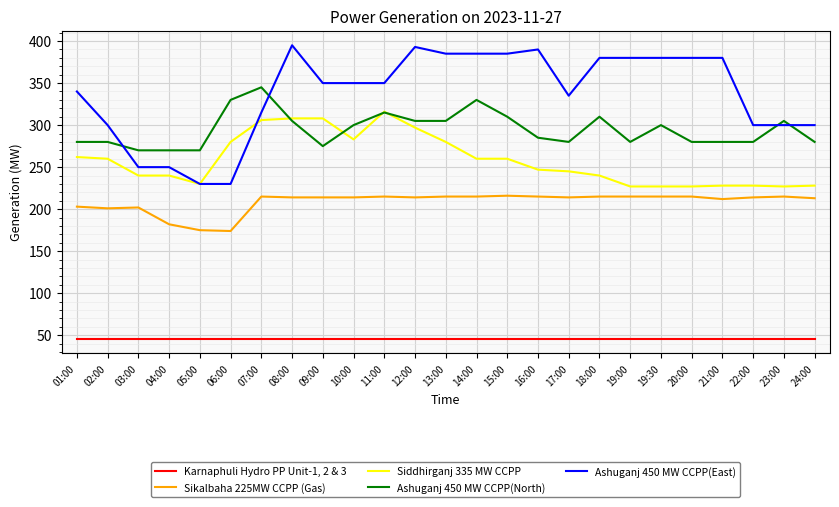

How many lines are shown in the chart?

5